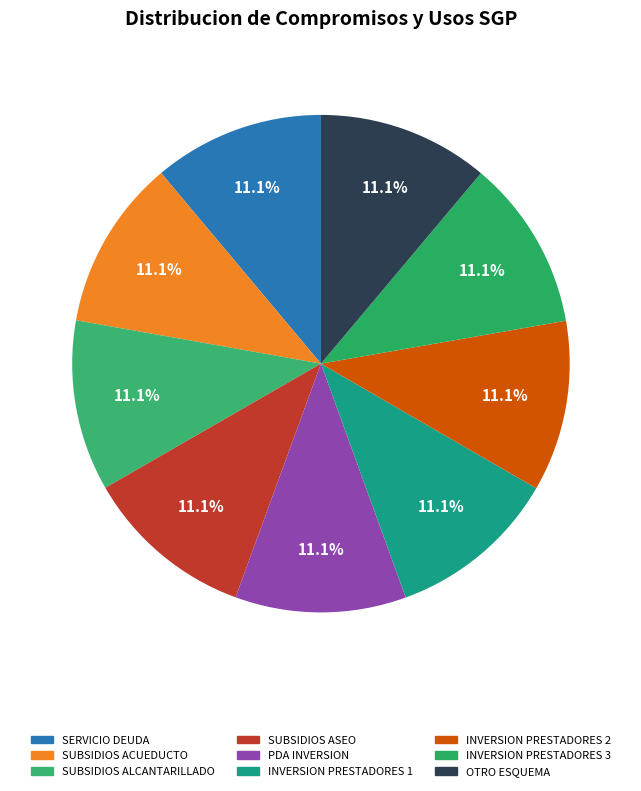

How many segments does this pie chart have?

9